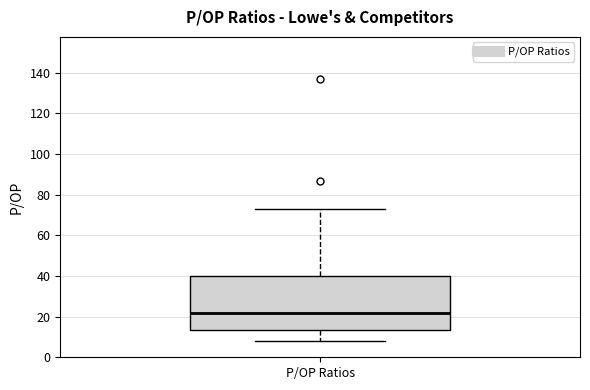

Where does the lower whisker of the box for P/OP Ratios end on the y-axis? The values are not printed on the chart, so give them approximately, as read against the axis.

8